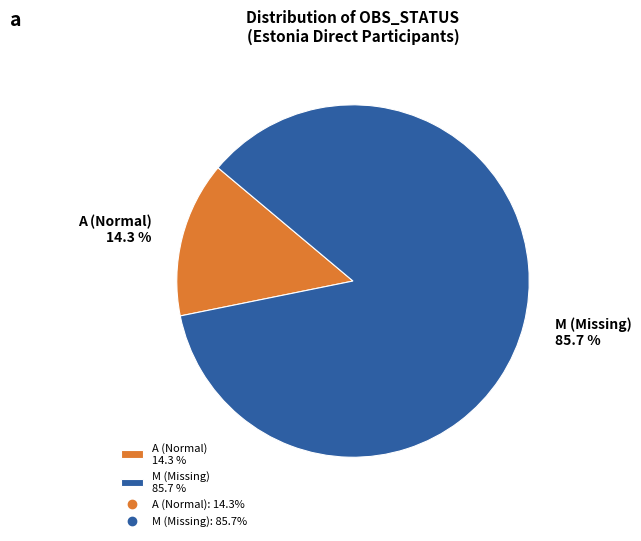

Rank the categories by value from highest to lowest.

M (Missing) 85.7 %, A (Normal) 14.3 %